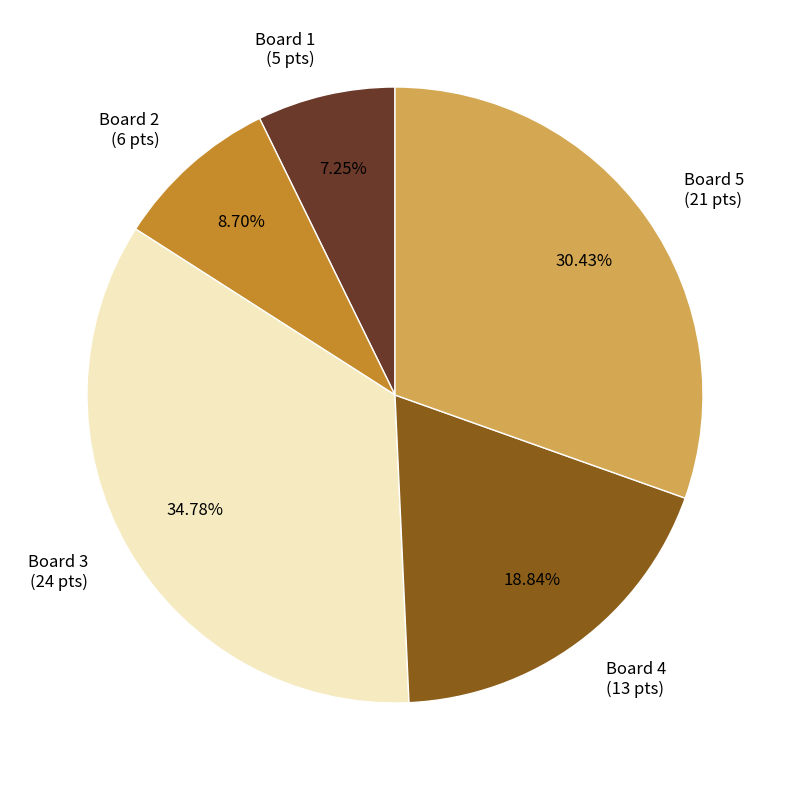

Combined, what portion of the pie is Board 4 and Board 3?

53.6%